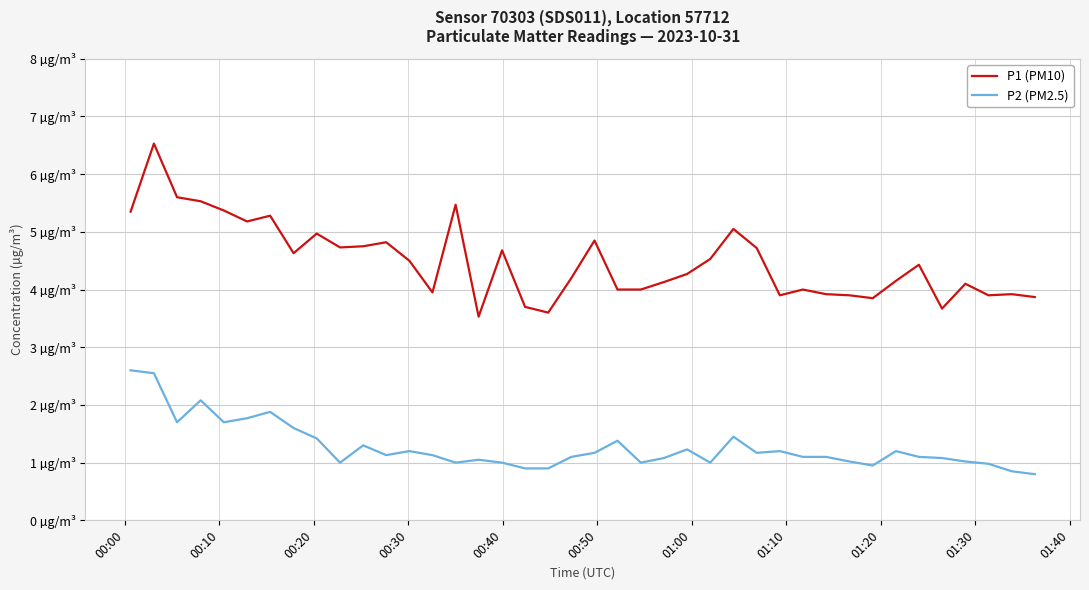

Where does the P1 (PM10) series first go above 4?

00:00